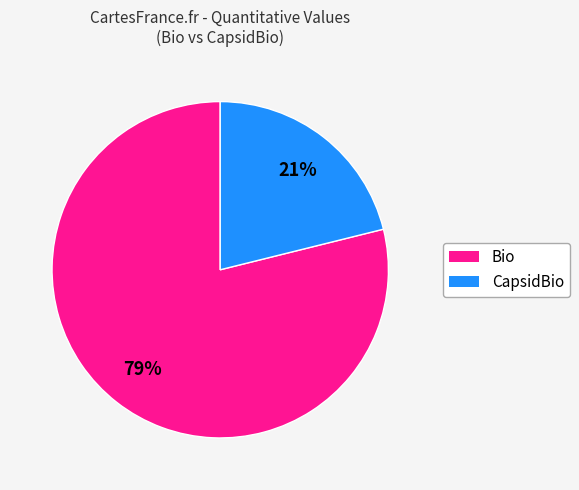

Is there any slice that represents more than half of the pie?

Yes